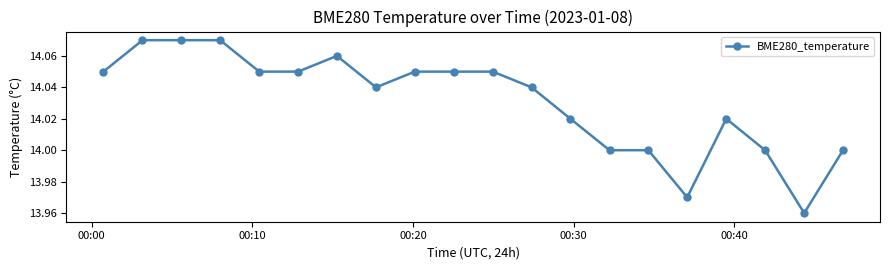

True or false: there are more than 0 points higher than both neighbors.

True